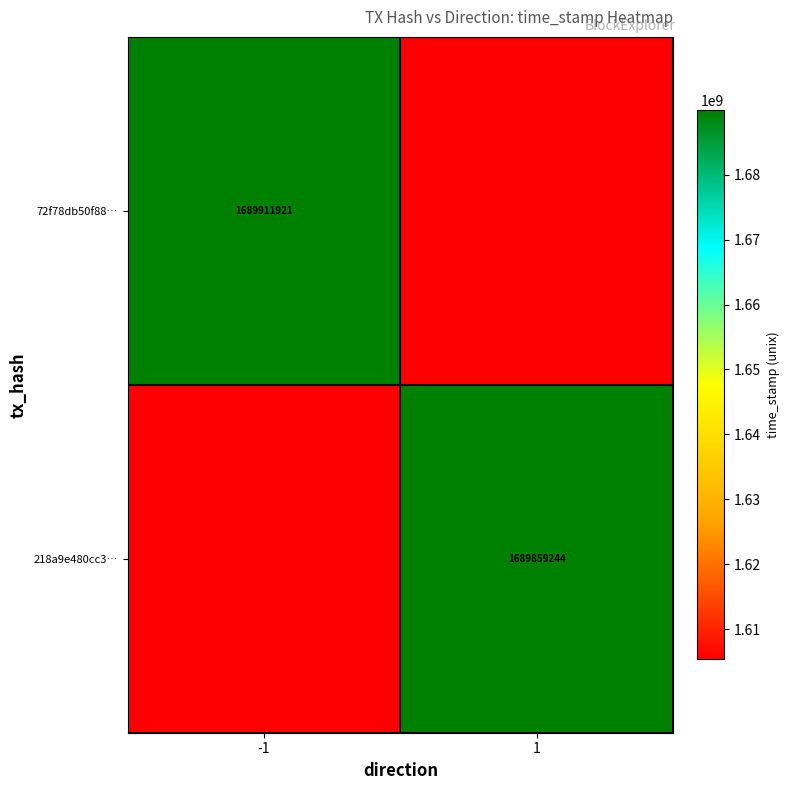

The value of 72f78db50f88… at -1 is 2462850693.7. True or false?

False